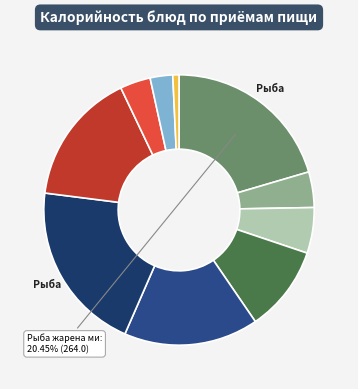

How many segments does this pie chart have?

10